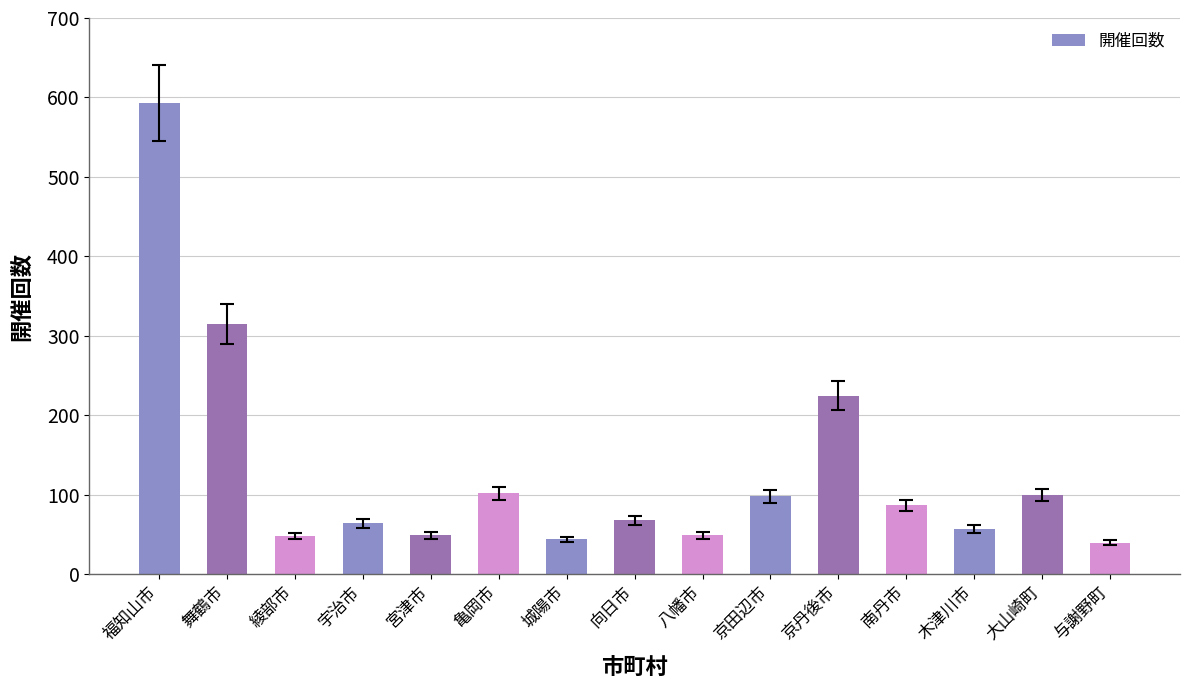

What is the difference between the maximum and second lowest values?

549